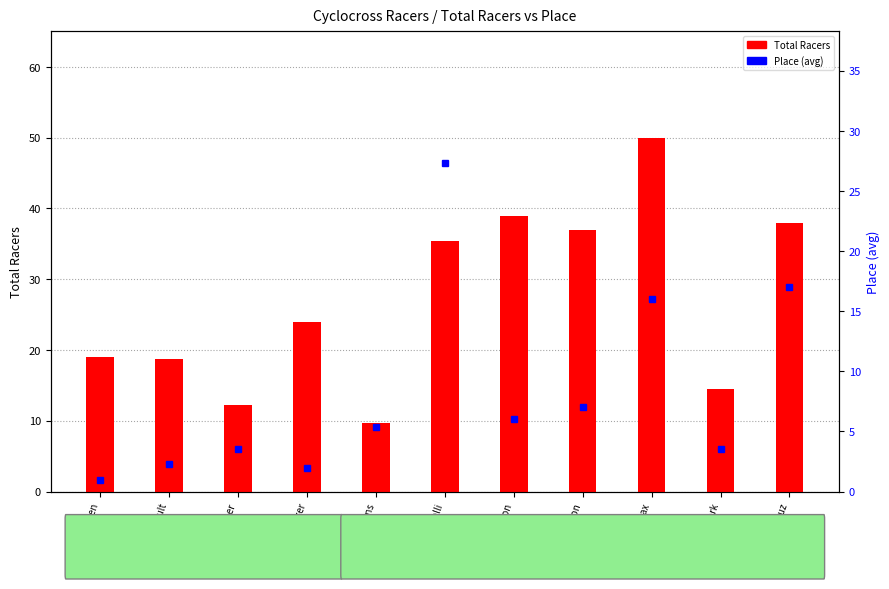

Rank the series at Owen from lowest to highest value.

Place (avg), Total Racers